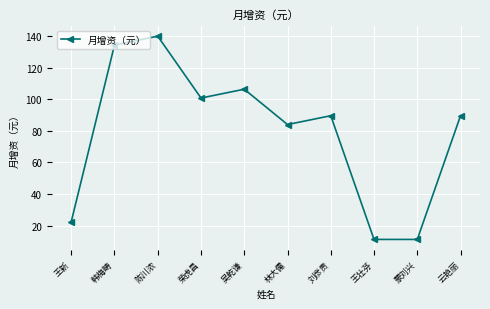

True or false: the data has more than 1 interior local peaks.

True